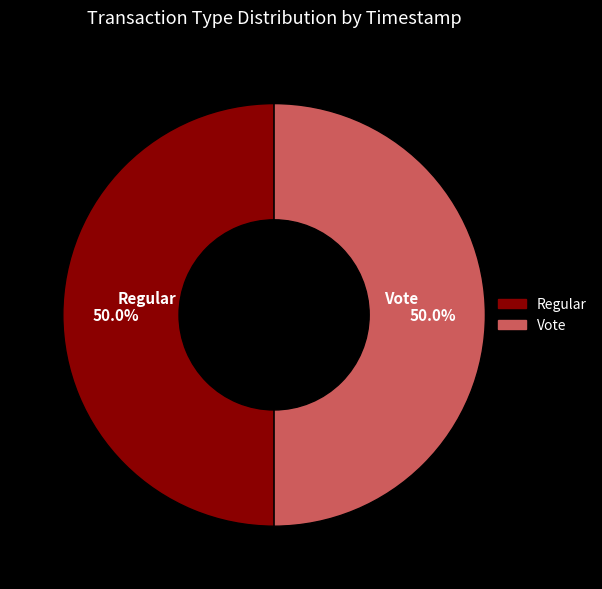

Approximately how many times larger is the value at Vote compared to Regular?

1.0